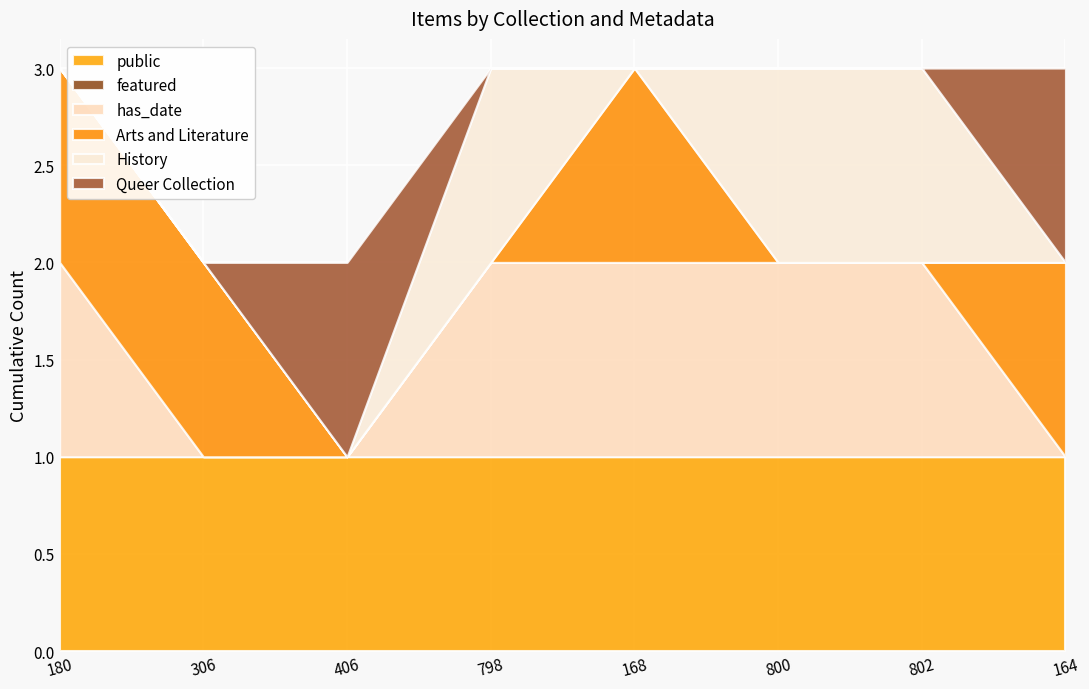

At which category is the sum across all series the highest?

180